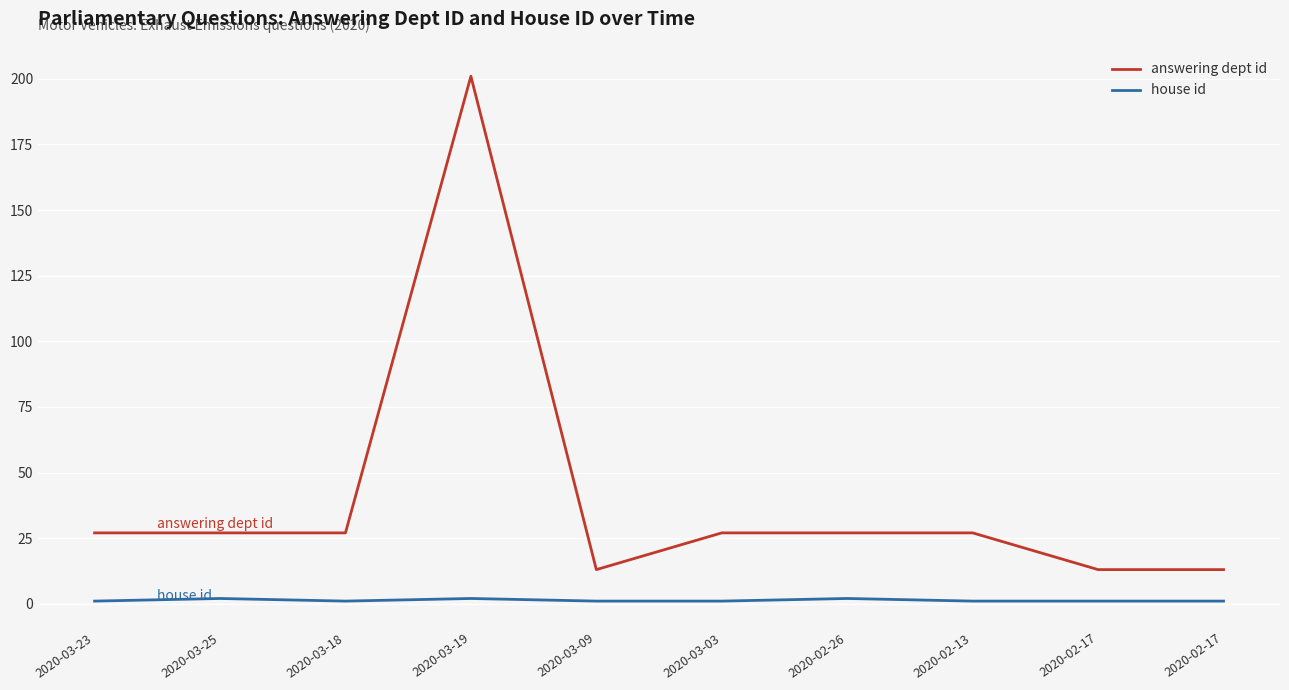

How many lines are shown in the chart?

2